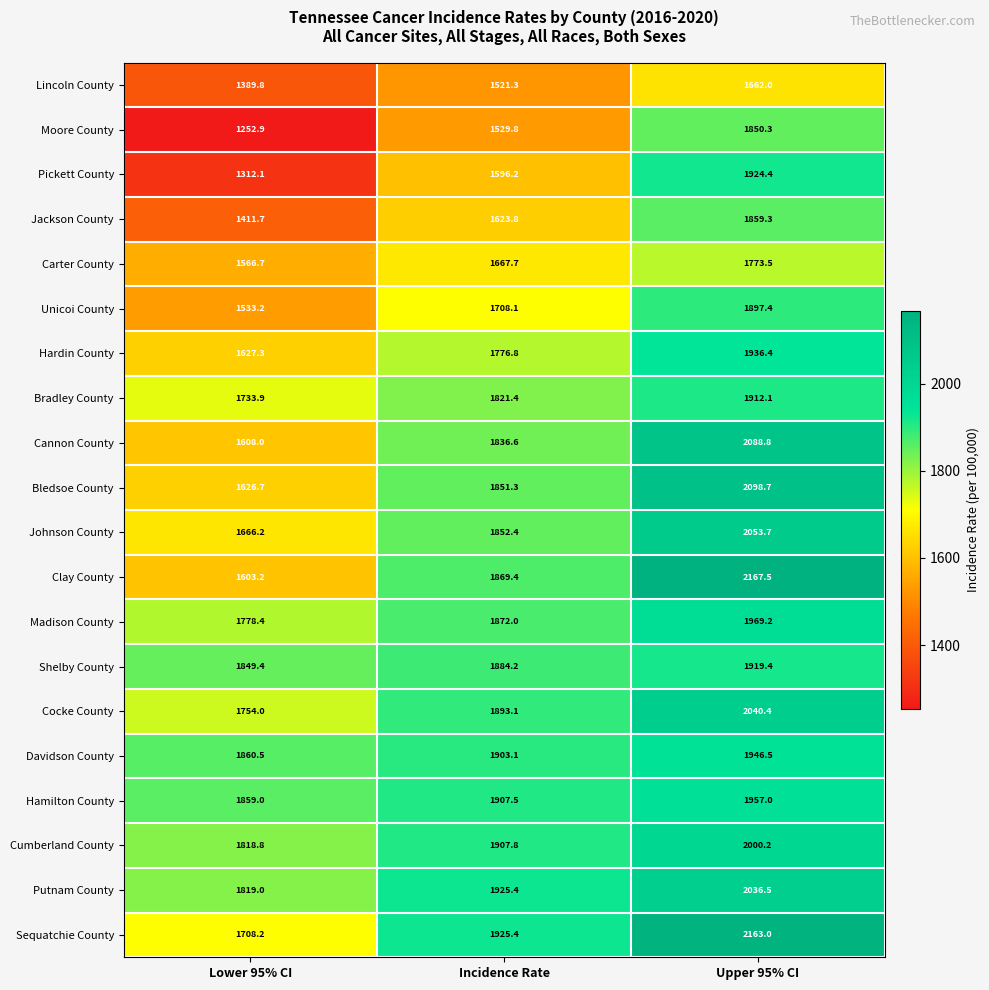

What is the difference between the highest and lowest values at Lower 95% CI?

607.6